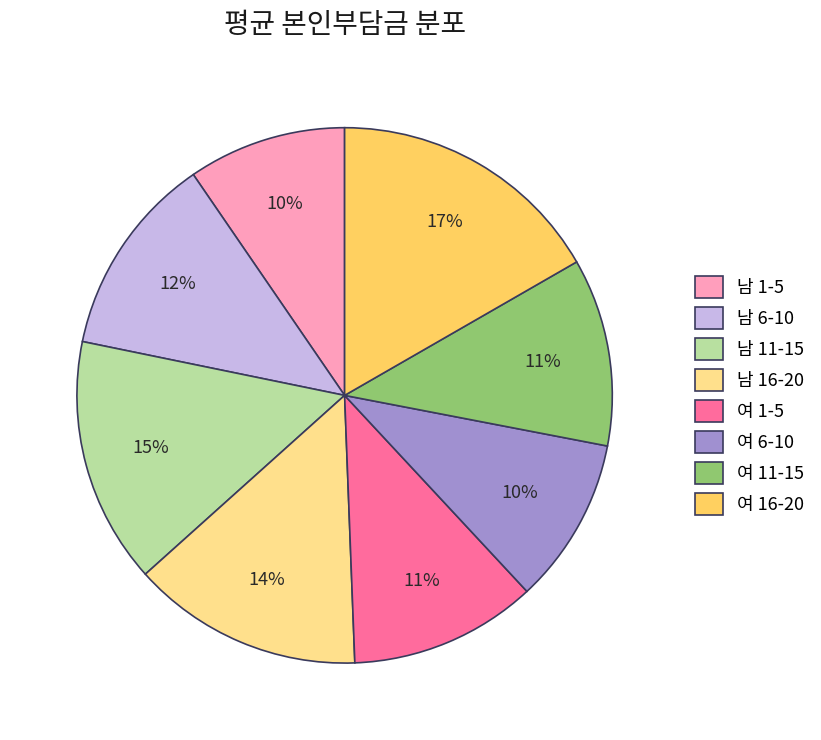

Between 남 6-10 and 여 6-10, which is larger?

남 6-10